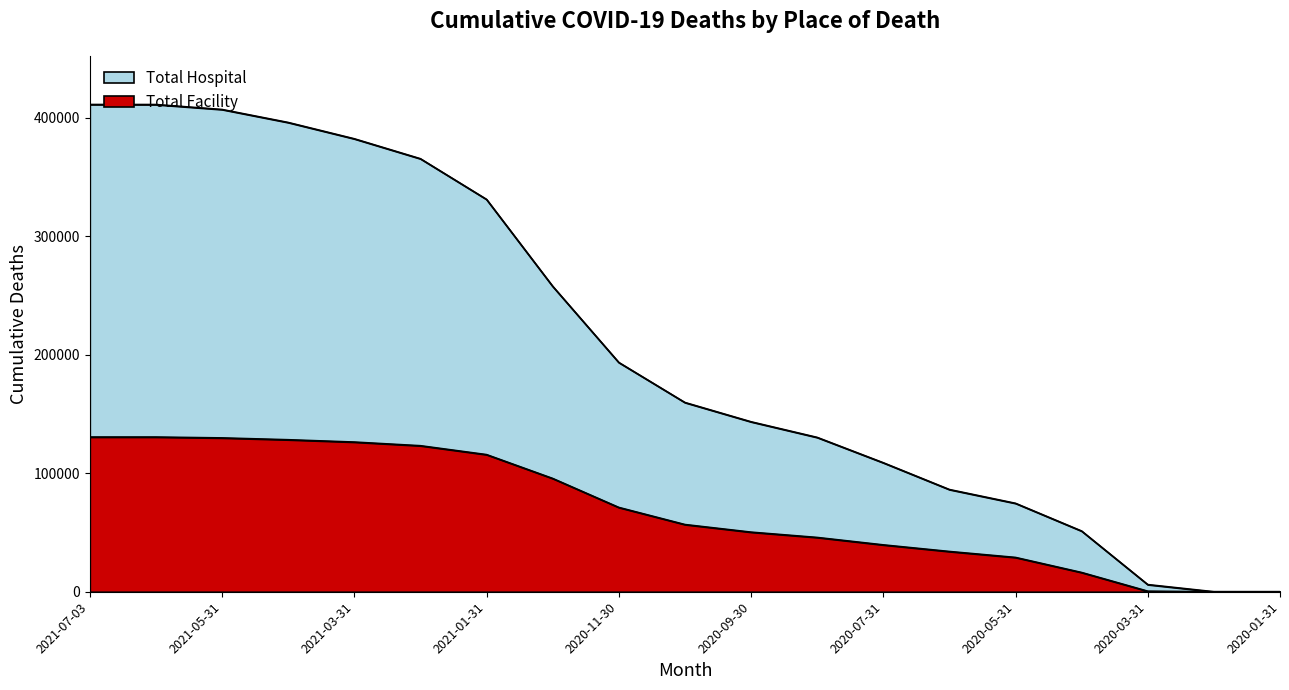

At which label is Total Facility closest to 65263?

2020-11-30